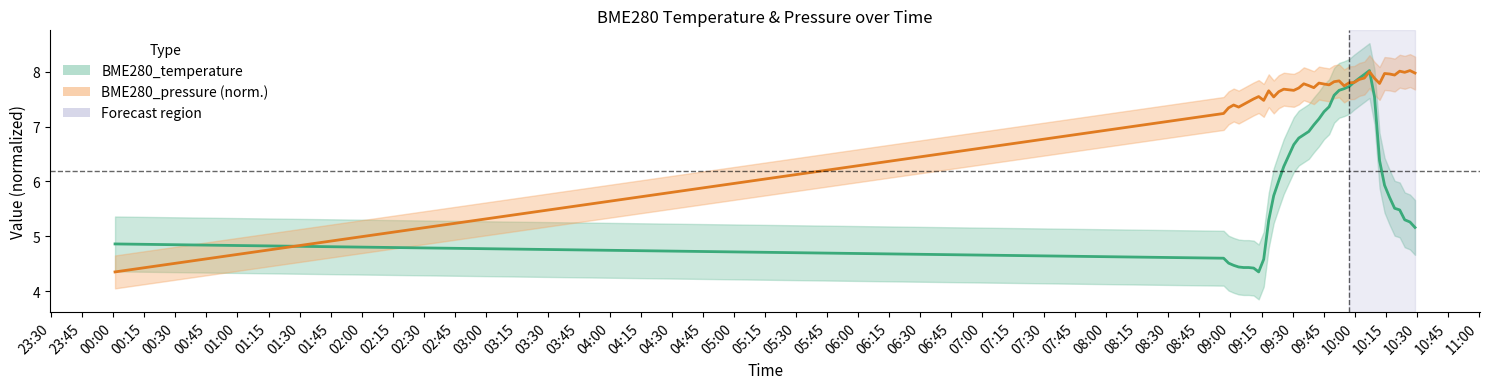

Reading right to left, list all the values displayed in this chart.

BME280_temperature: 5.2	5.3	5.3	5.5	5.5	5.7	5.9	6.4	7.5	8.0	8.0	7.9	7.8	7.7	7.7	7.7	7.6	7.4	7.3	7.1	7.0	6.9	6.8	6.8	6.7	6.5	6.3	6.0	5.7	5.3	4.6	4.3	4.4	4.4	4.4	4.4	4.5	4.5	4.6	4.9
BME280_pressure (norm.): 8.0	8.0	8.0	8.0	7.9	8.0	8.0	7.8	7.9	8.0	7.9	7.9	7.8	7.8	7.7	7.8	7.8	7.8	7.8	7.8	7.7	7.7	7.8	7.7	7.7	7.7	7.7	7.6	7.5	7.7	7.5	7.5	7.5	7.5	7.4	7.4	7.4	7.3	7.2	4.3